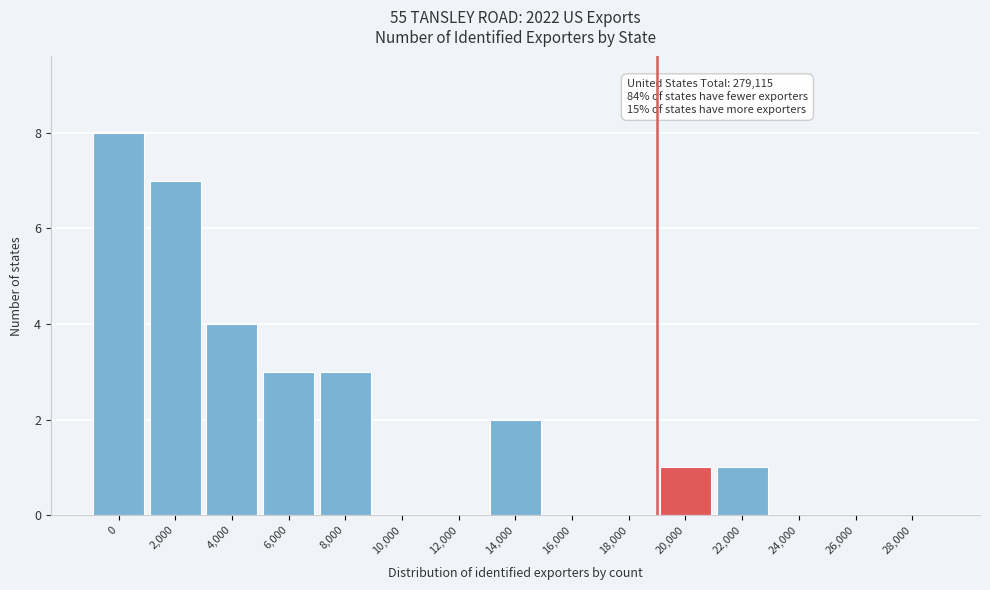

Reading right to left, what are all the values shown in this chart?

28,000=0	26,000=0	24,000=0	22,000=1	20,000=1	18,000=0	16,000=0	14,000=2	12,000=0	10,000=0	8,000=3	6,000=3	4,000=4	2,000=7	0=8